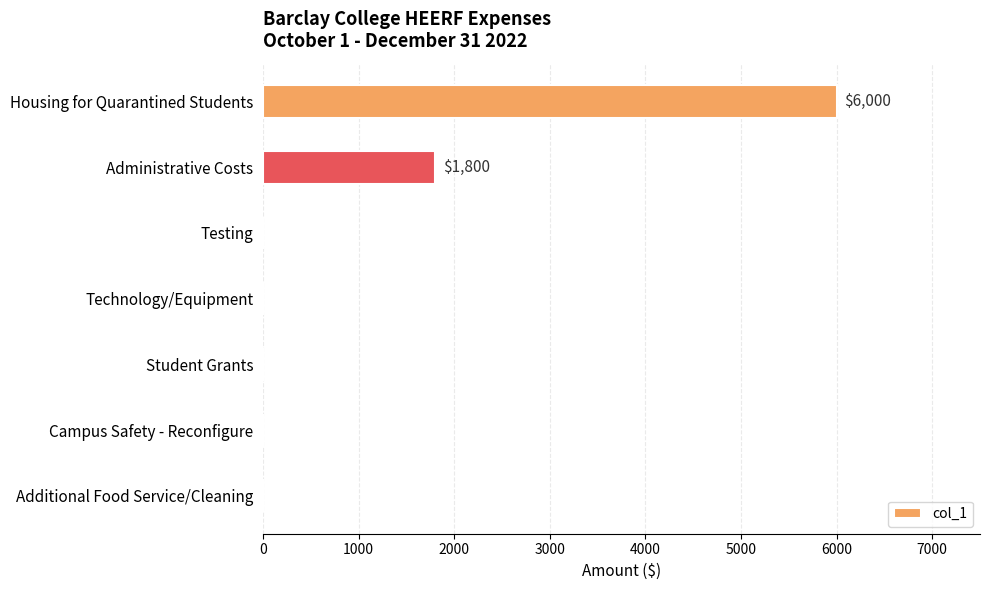

Is it true that the value at Additional Food Service/Cleaning is 0?

True